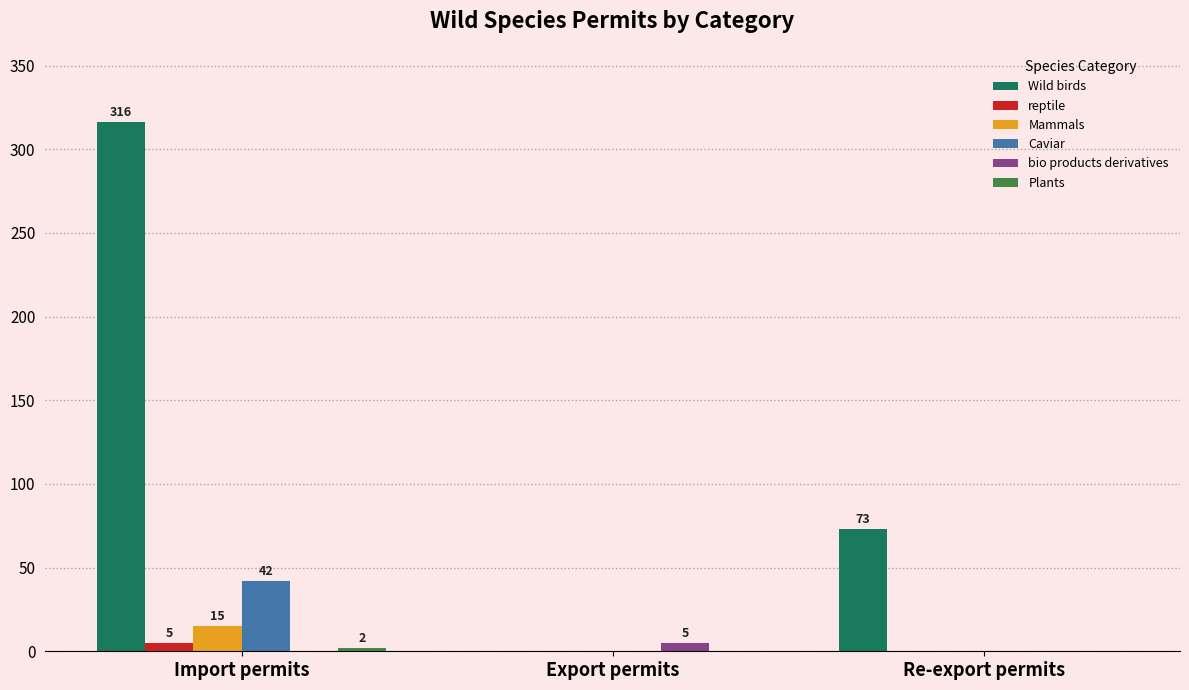

What is the sum of all Mammals values?

15